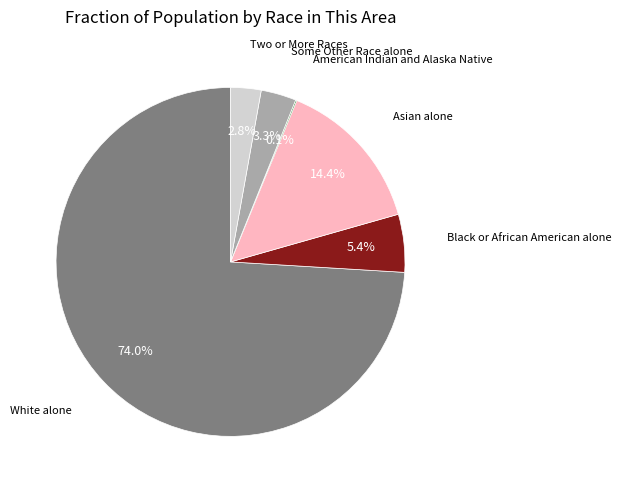

Is there a majority slice in this chart?

Yes